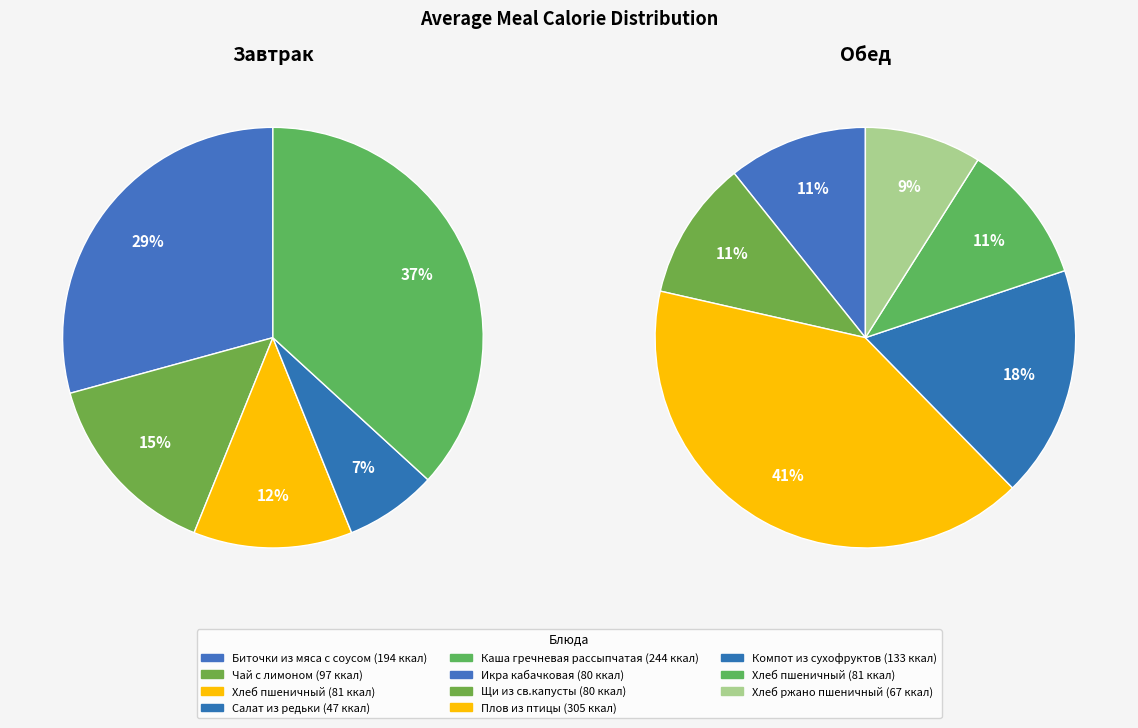

What is the ratio of the value at Хлеб ржано пшеничный to the value at Биточки из мяса с соусом?

0.3